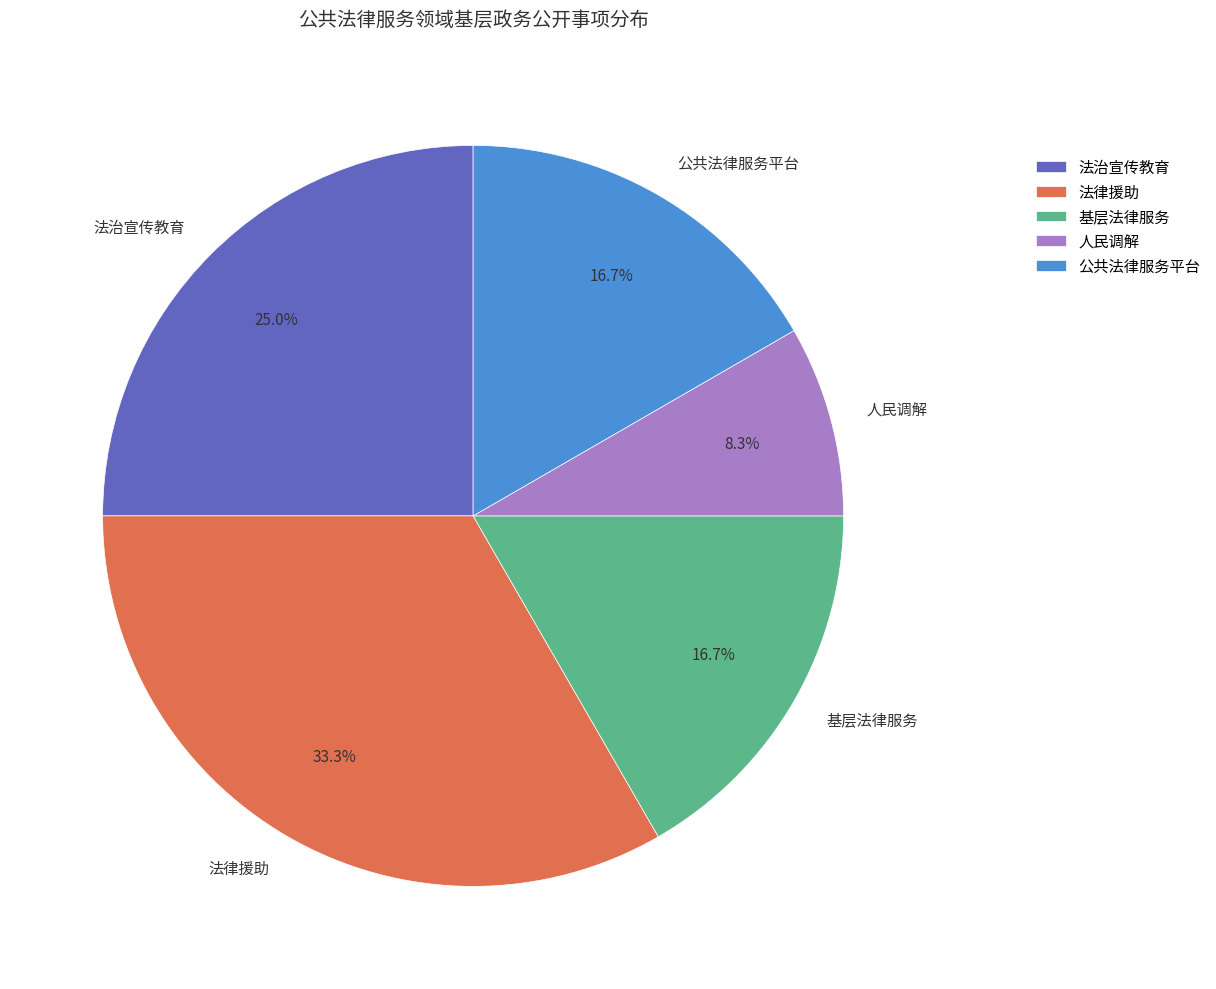

Combined, do 人民调解 and 公共法律服务平台 account for over 50%?

No